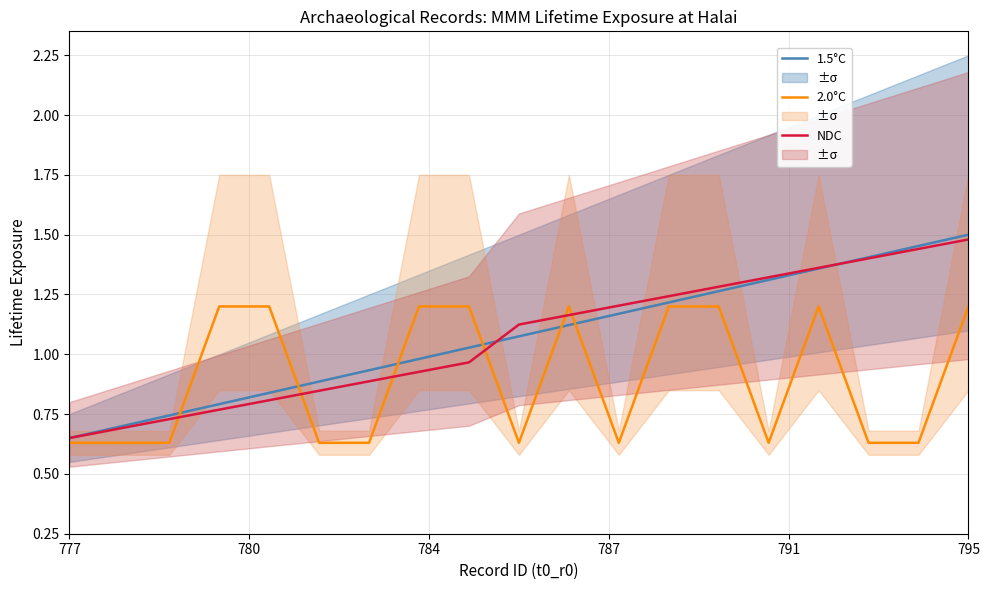

True or false: 1.5°C and 2.0°C cross at least once.

True